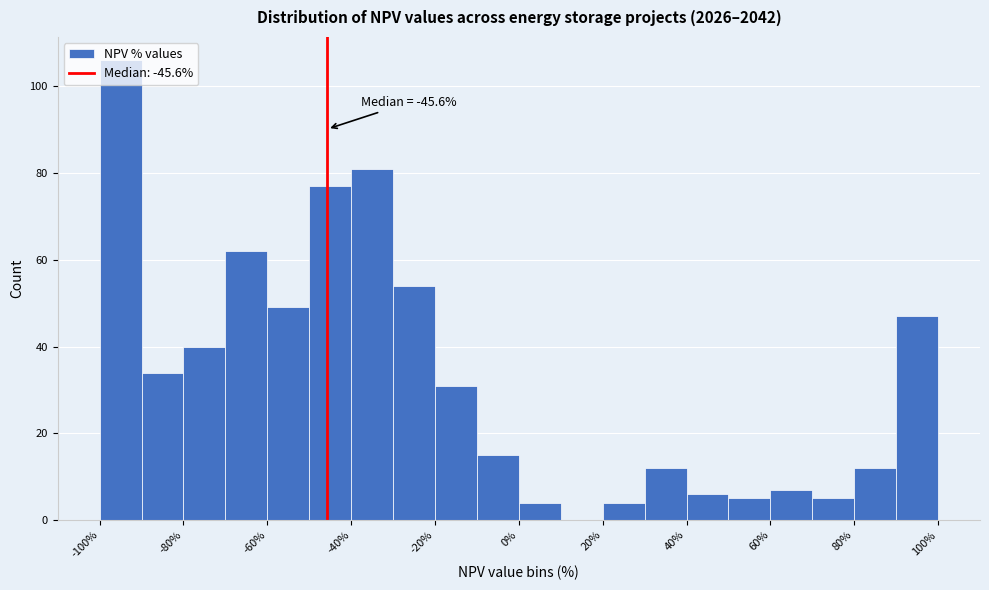

Which range on the x-axis has the tallest bar?

-100 to -90